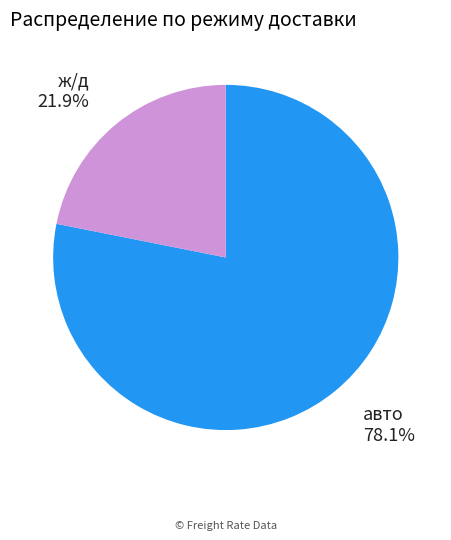

Is there any slice that represents more than half of the pie?

Yes